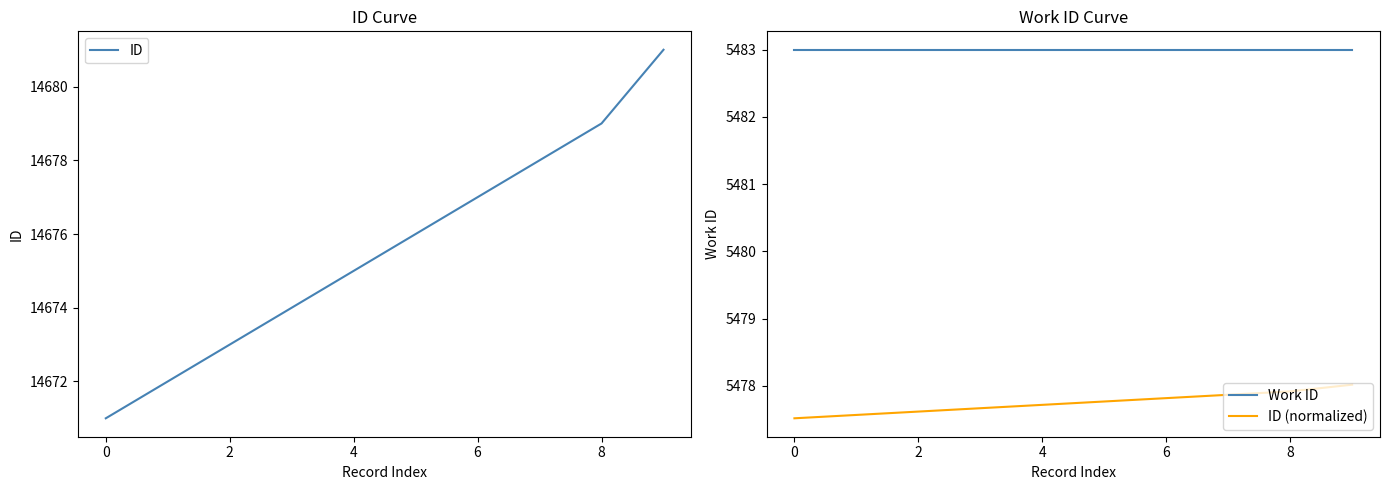

What is the value of the ID (normalized) point at the 6th from the left?

5477.8